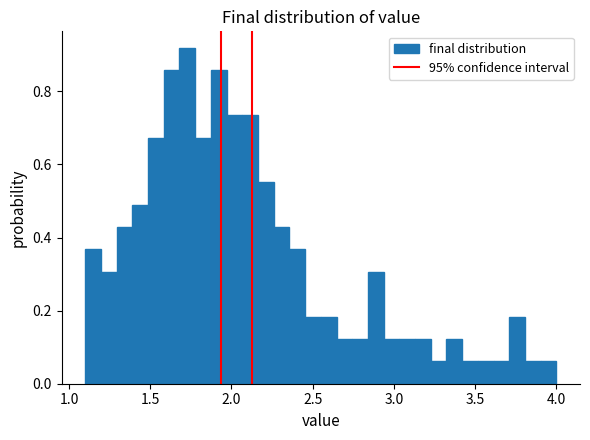

Read against the x-axis, roughly where is the centre of the tallest bar?

1.75